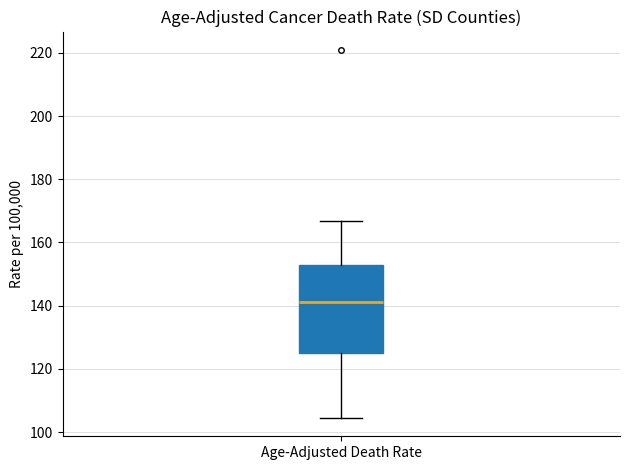

Where is the upper edge of the box for Age-Adjusted Death Rate on the y-axis? The values are not printed on the chart, so give them approximately, as read against the axis.

152